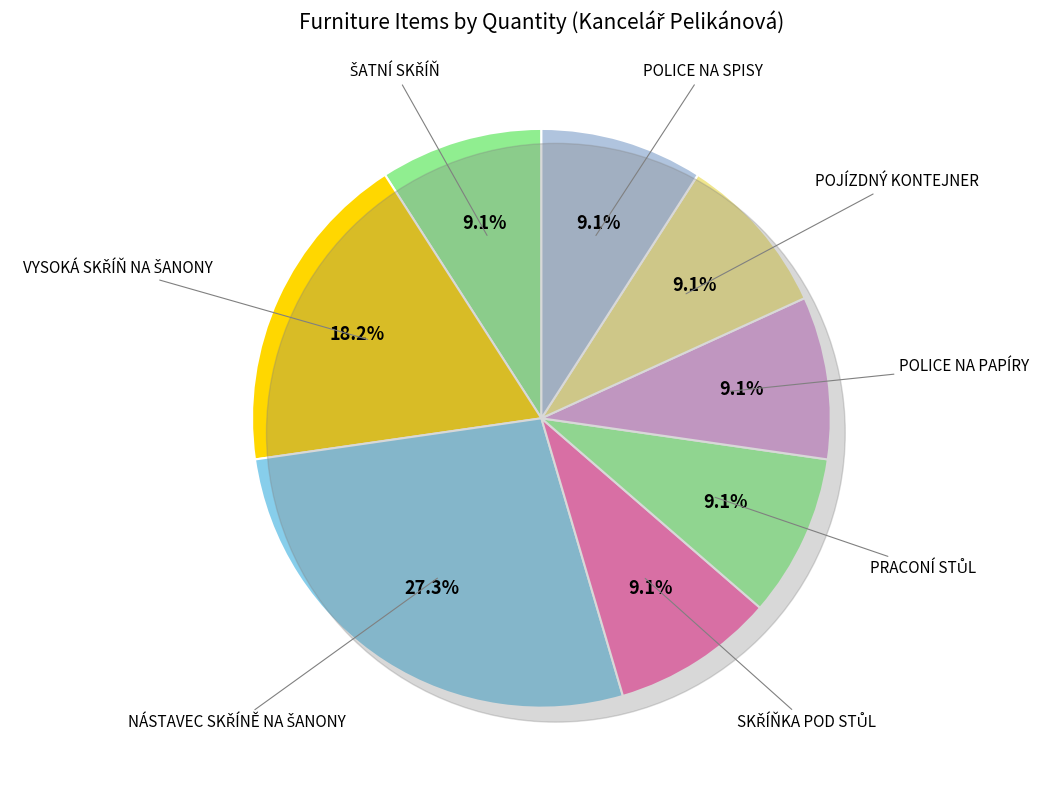

Is there a majority slice in this chart?

No